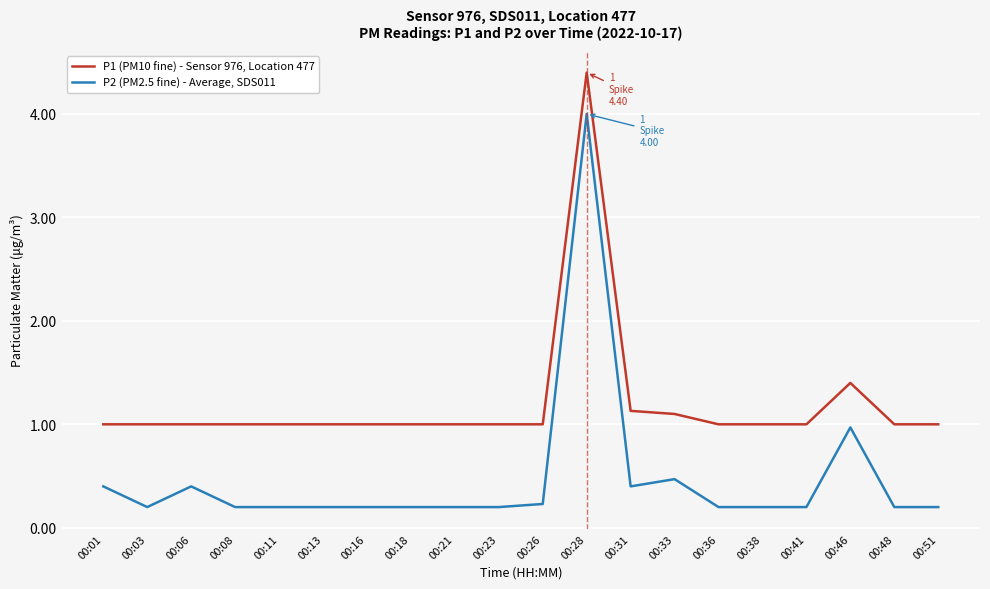

Is the value of P2 (PM2.5 fine) - Average, SDS011 at 00:16 greater than the value of P1 (PM10 fine) - Sensor 976, Location 477 at 00:38?

No